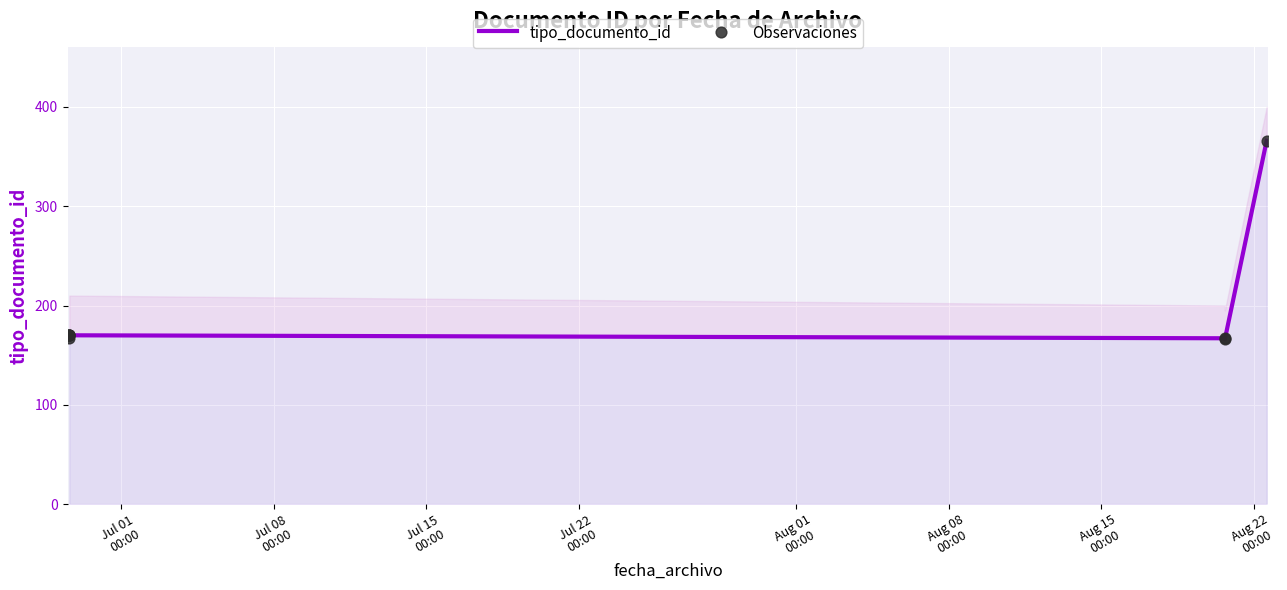

Which series contains the lowest Y value?

tipo_documento_id